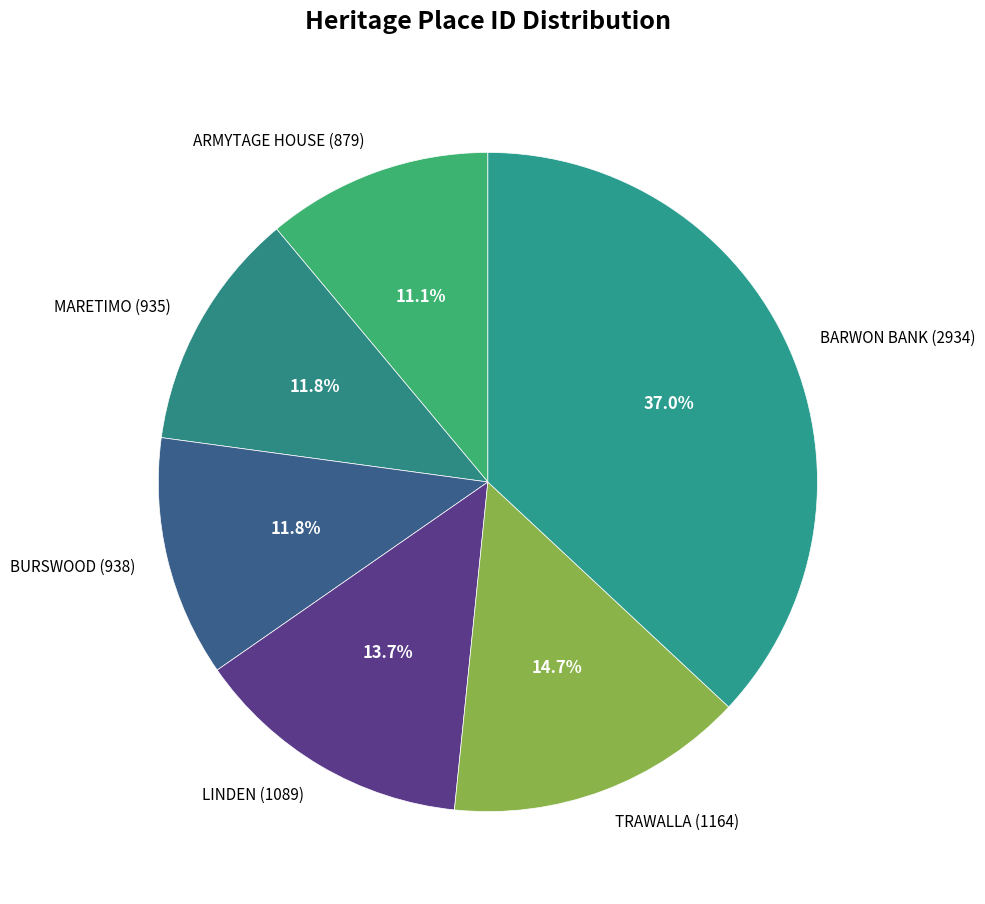

Which has a higher value, TRAWALLA (1164) or BURSWOOD (938)?

TRAWALLA (1164)